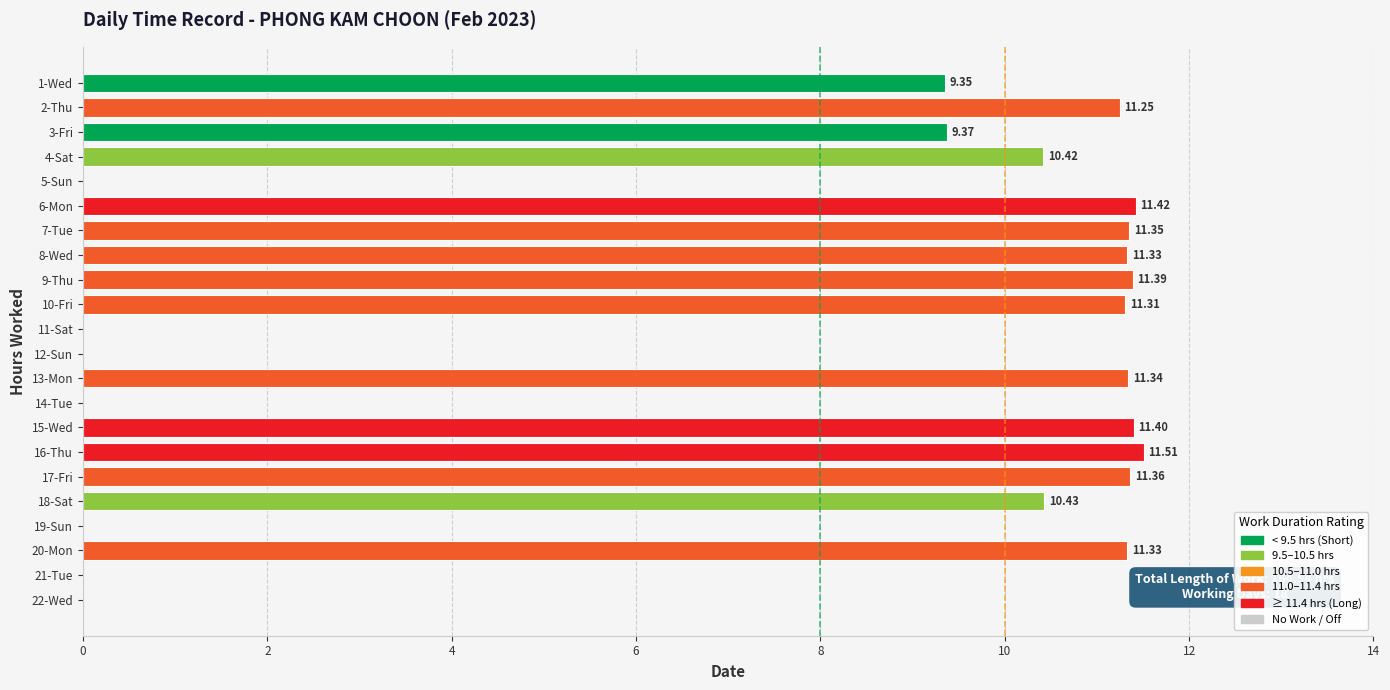

What is the sum of the values at 1-Wed and 17-Fri?

20.7